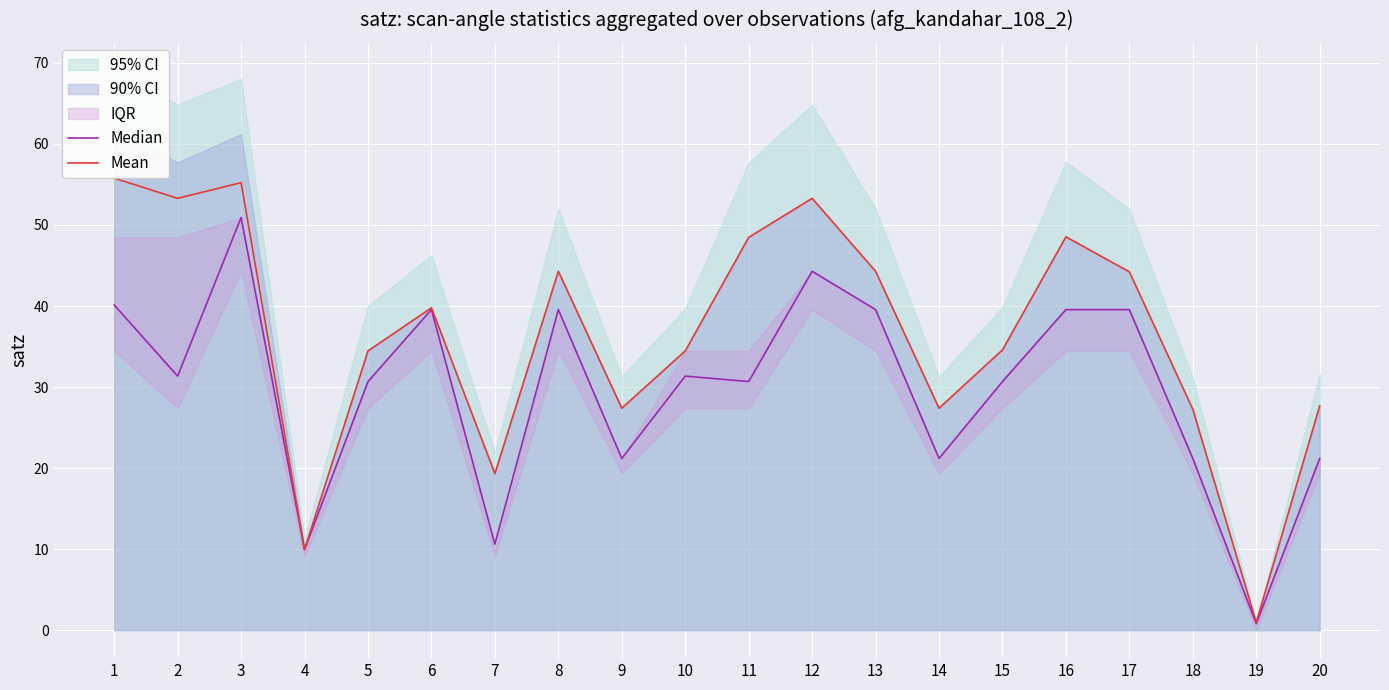

At which category does Mean reach its first local valley?

2